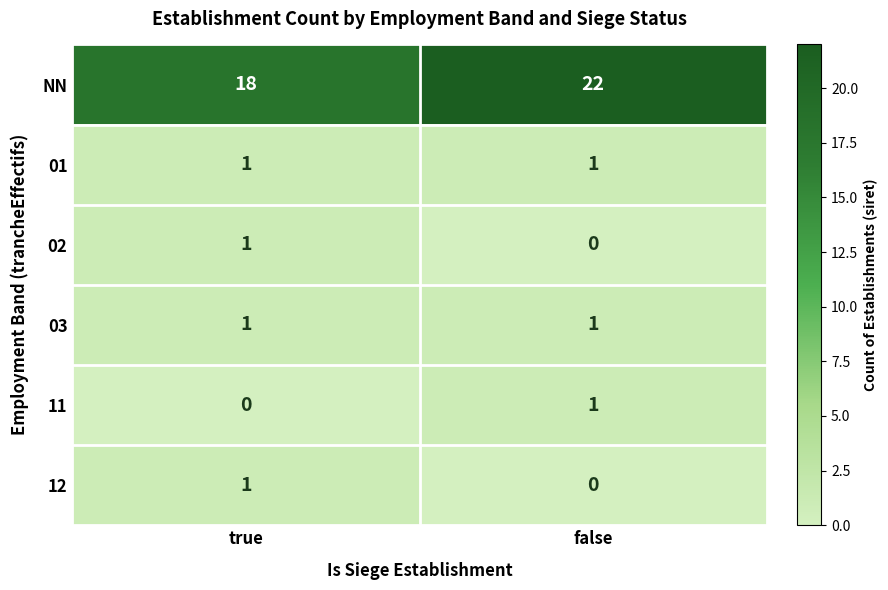

List the labels in order of 02 value, largest first.

true, false